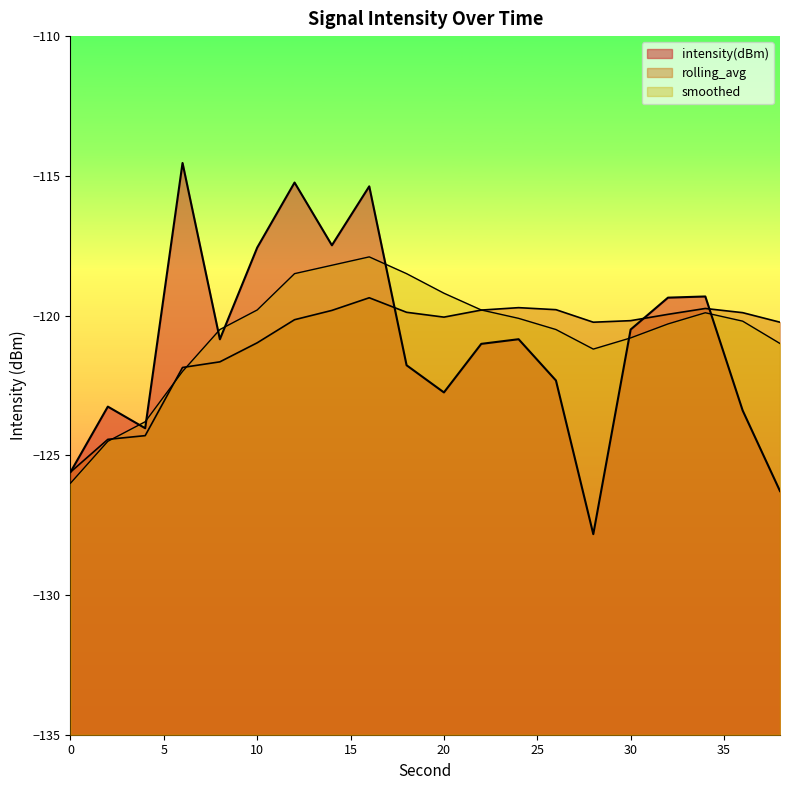

How many intersections are there between rolling_avg and intensity(dBm)?

3